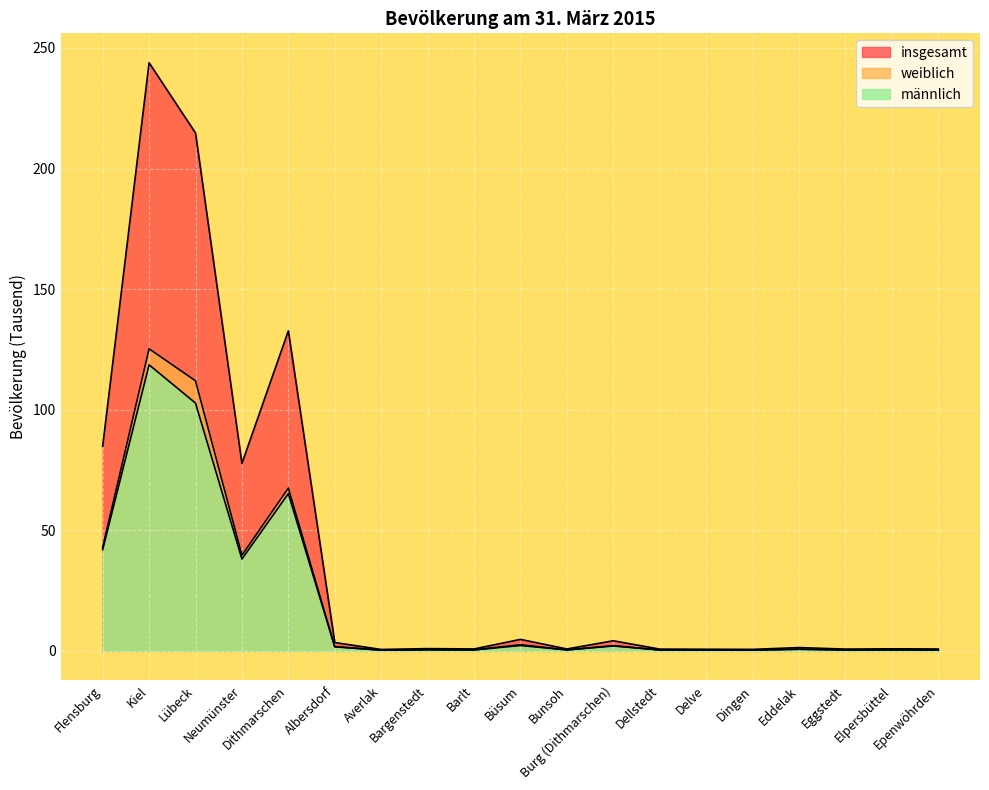

Is the value of insgesamt at Eddelak greater than the value of männlich at Bunsoh?

Yes